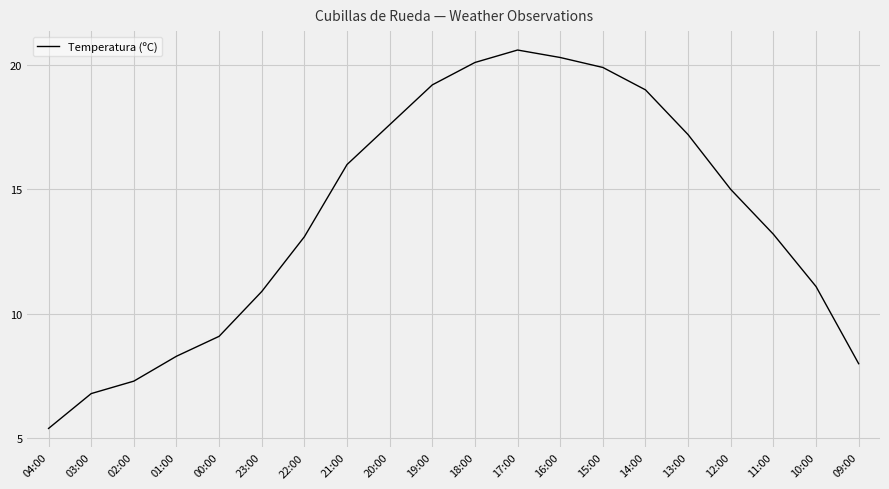

The chart shows a value of 8.3 at 04:00. True or false?

False